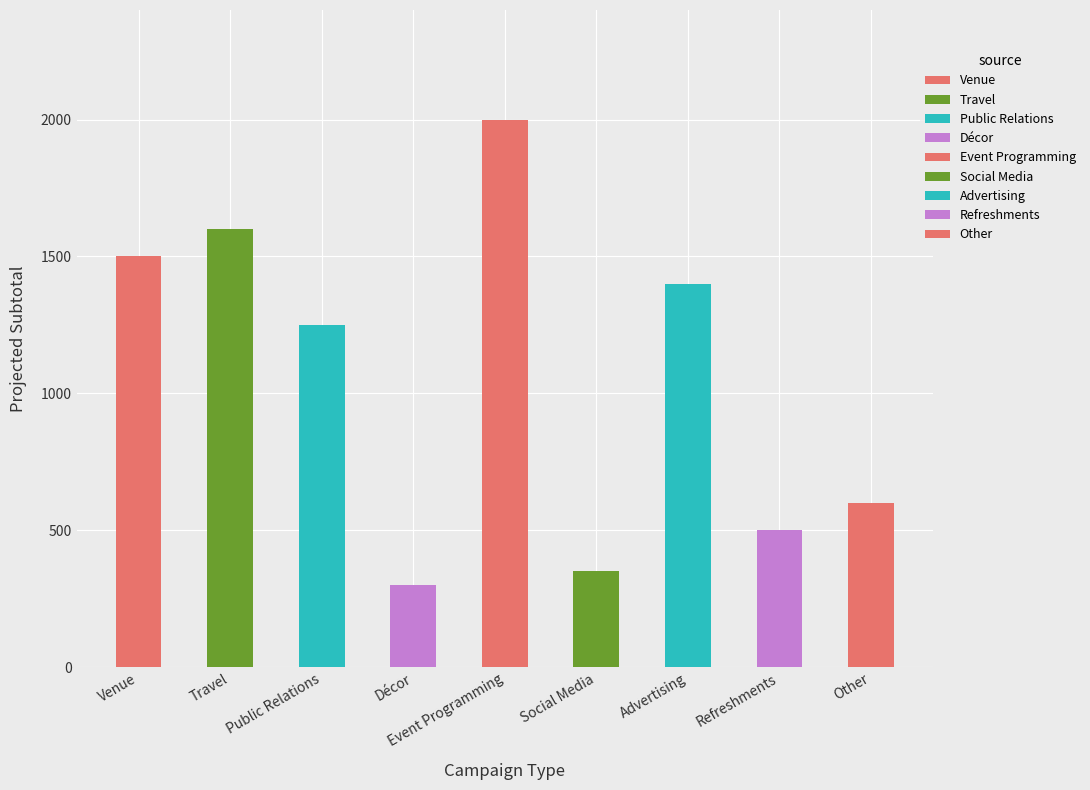

List the labels in order of value, largest first.

Event Programming, Travel, Venue, Advertising, Public Relations, Other, Refreshments, Social Media, Décor